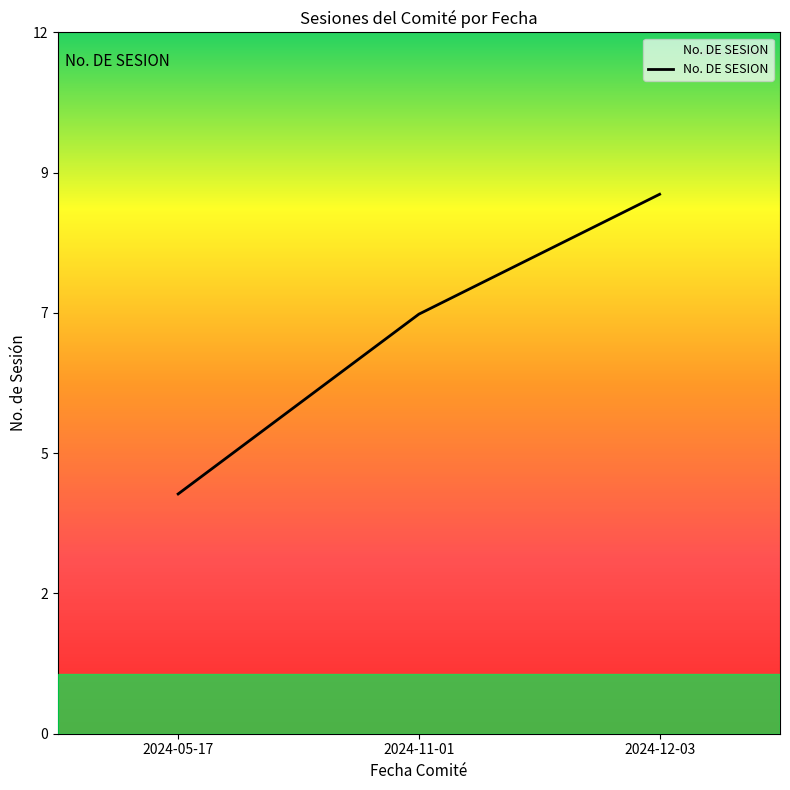

Where is the data nearest to the value 6?

2024-11-01